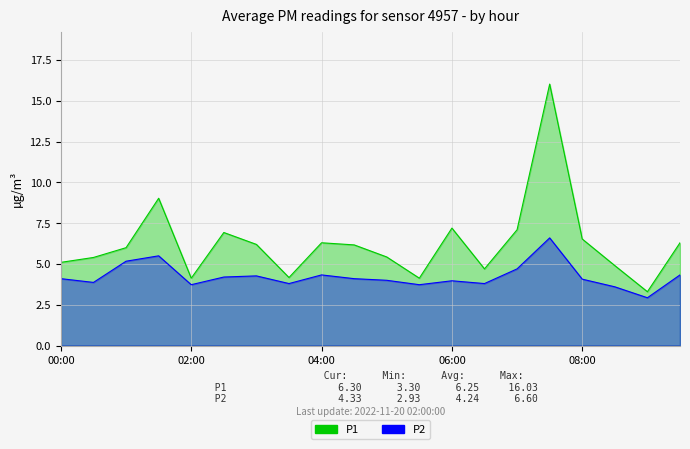

At 05:00, list the series in order from largest to smallest.

P1, P2